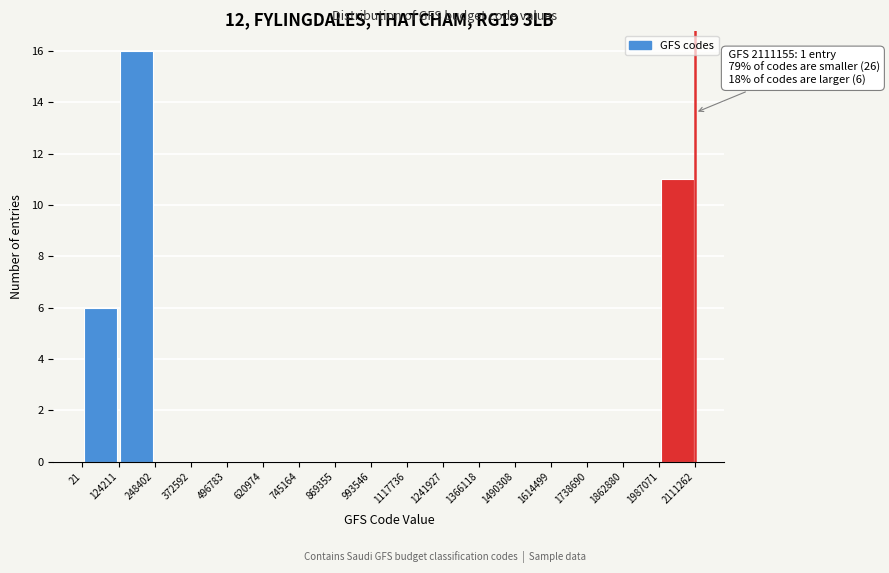

Which range on the x-axis has the tallest bar?

124211 to 248402